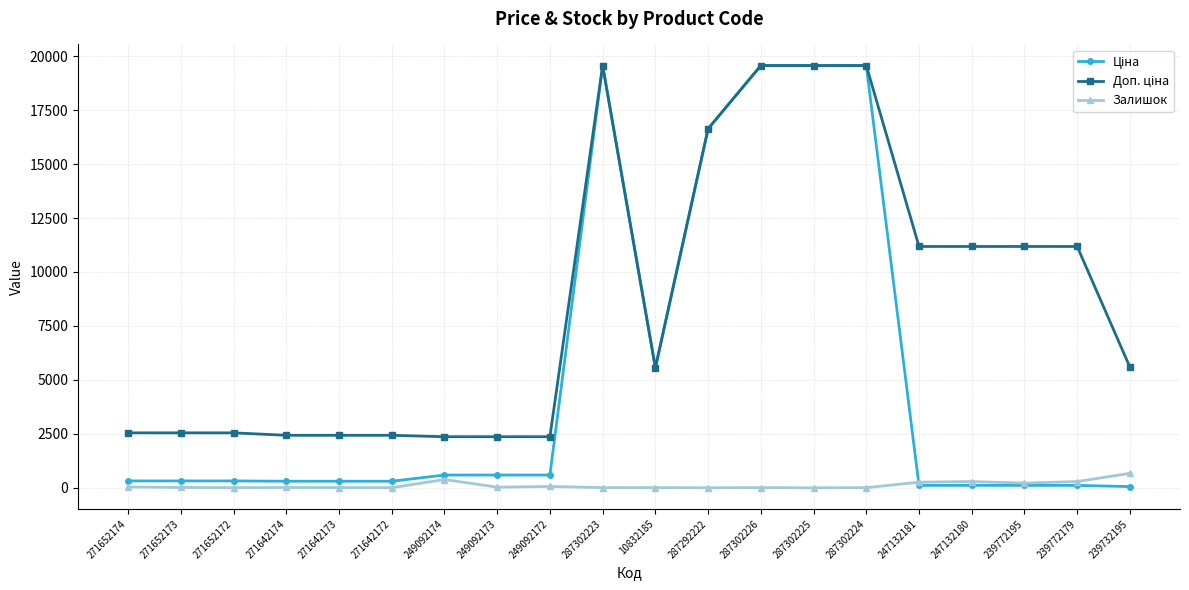

True or false: Доп. ціна and Ціна cross at least once.

False